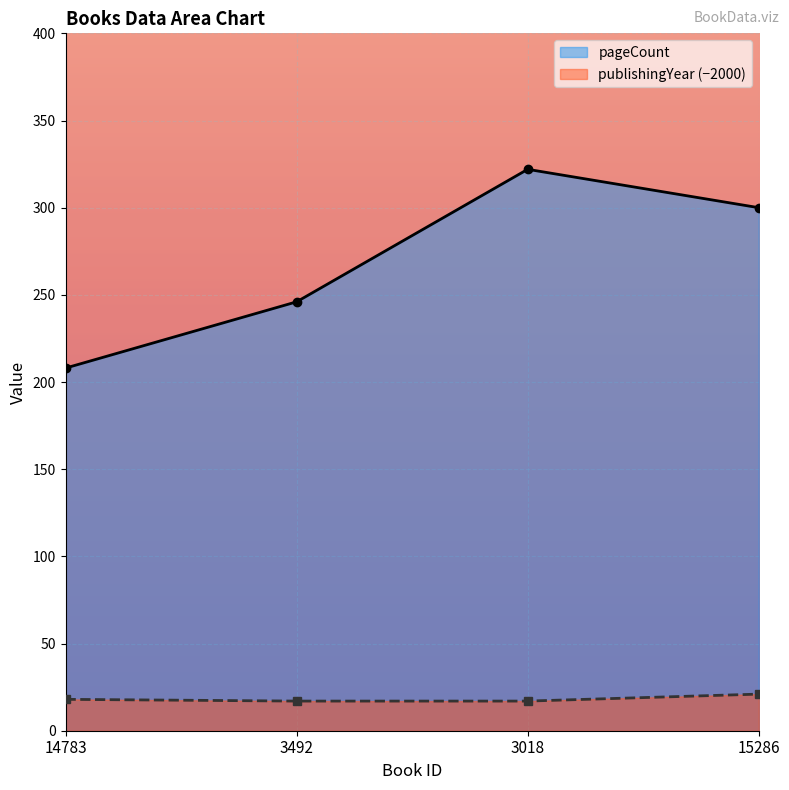

True or false: publishingYear has a value of 28 at 14783.

False